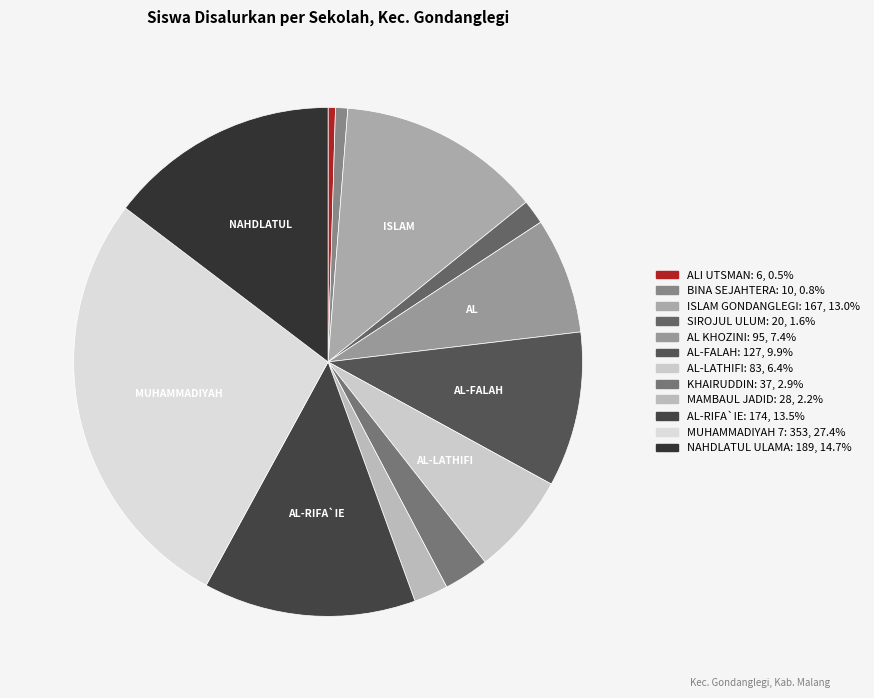

To the nearest percent, what is the average slice percentage?

8%